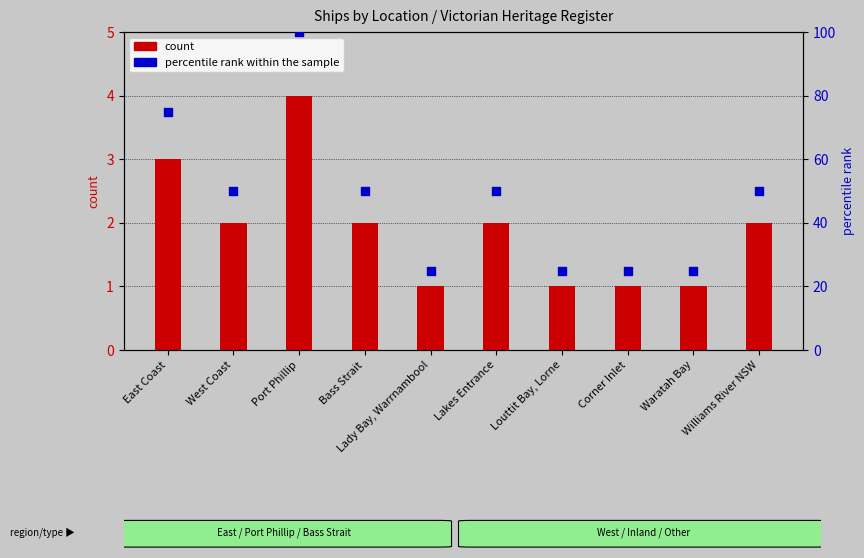

What is the total value across all series at Port Phillip?

104